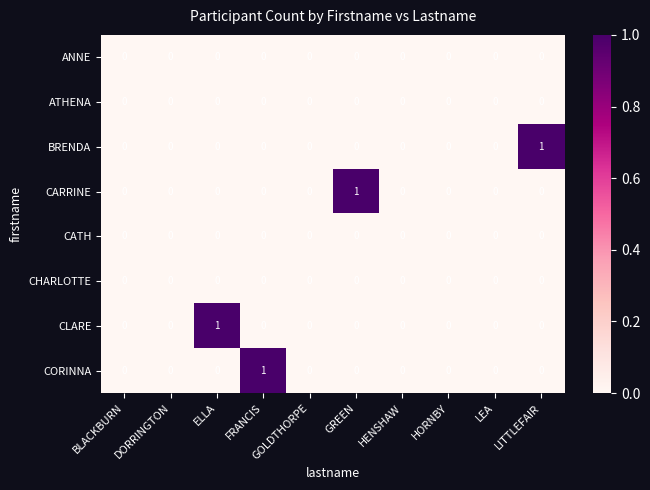

The CARRINE series shows 0 at FRANCIS. True or false?

True